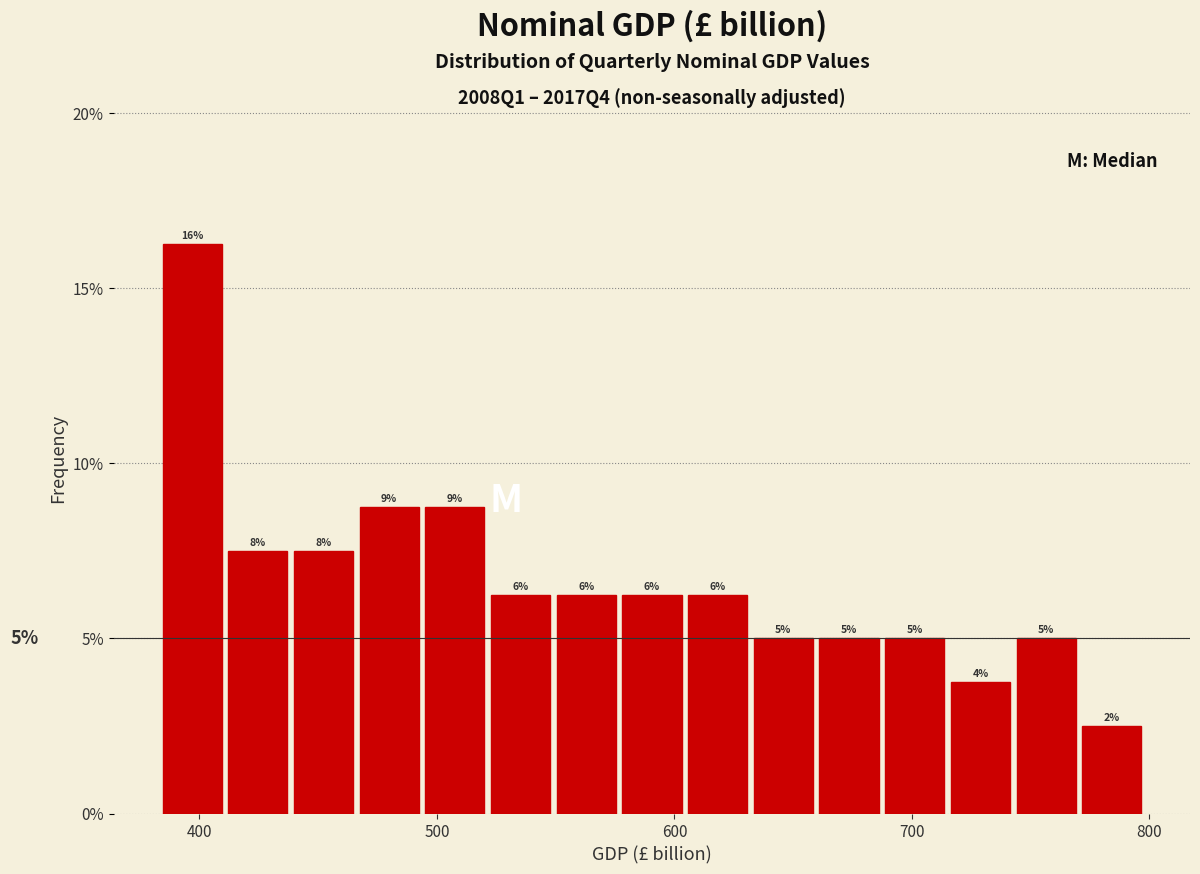

Around what value on the x-axis is the tallest bar? Give the approximate position of its centre, as read against the axis.

400